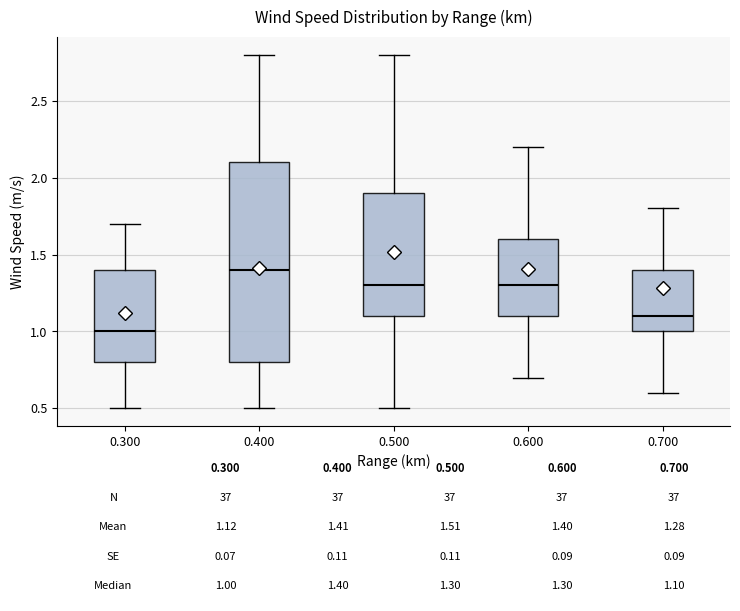

Comparing the boxes themselves (not the whiskers), which one is the tallest?

0.400